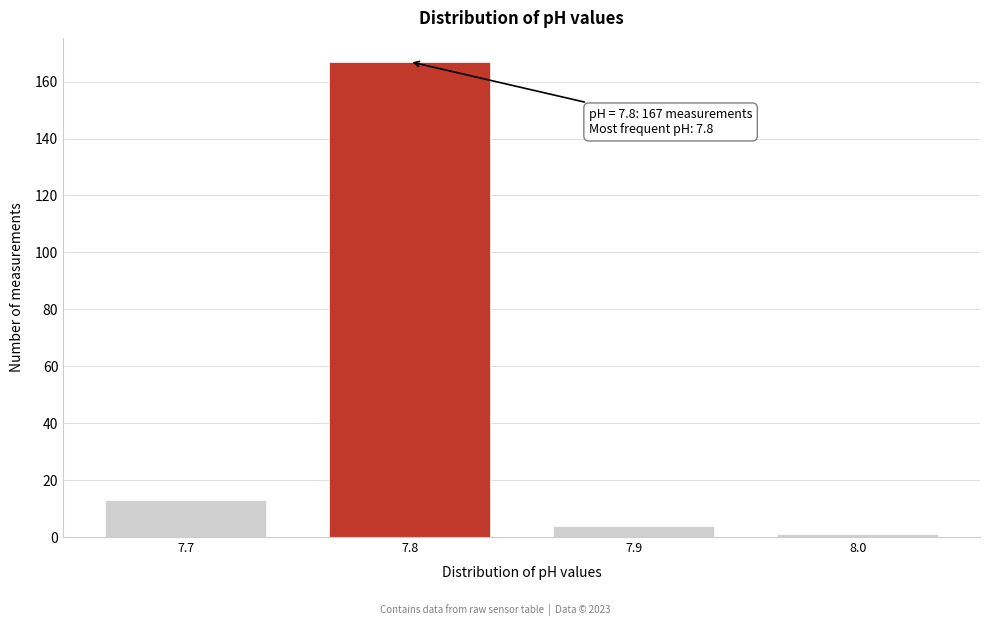

Over which range of the x-axis is the bar tallest?

7.75 to 7.85